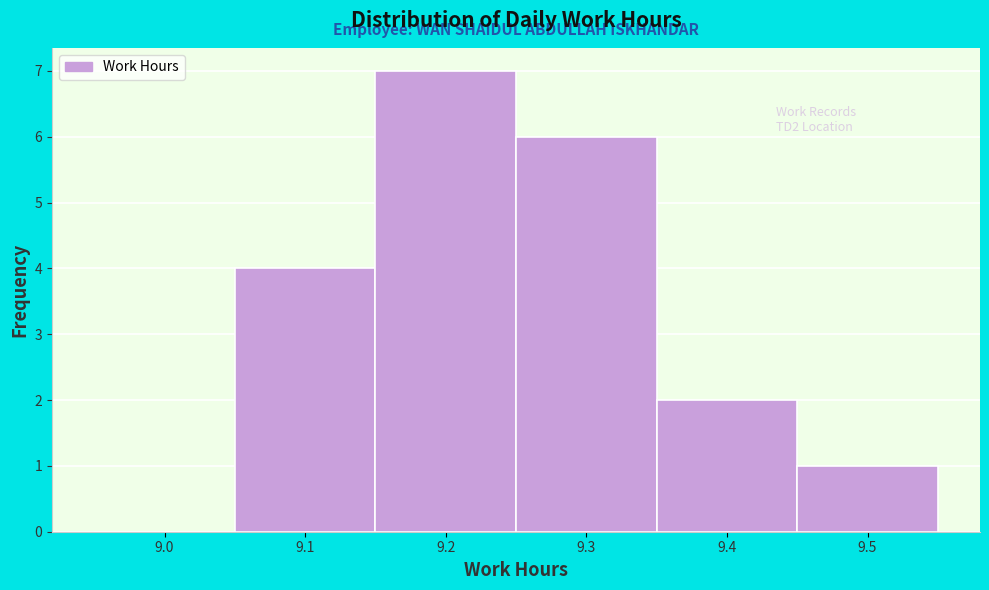

Reading right to left, transcribe all the data shown in this chart.

9.5=1	9.4=2	9.3=6	9.2=7	9.1=4	9.0=0